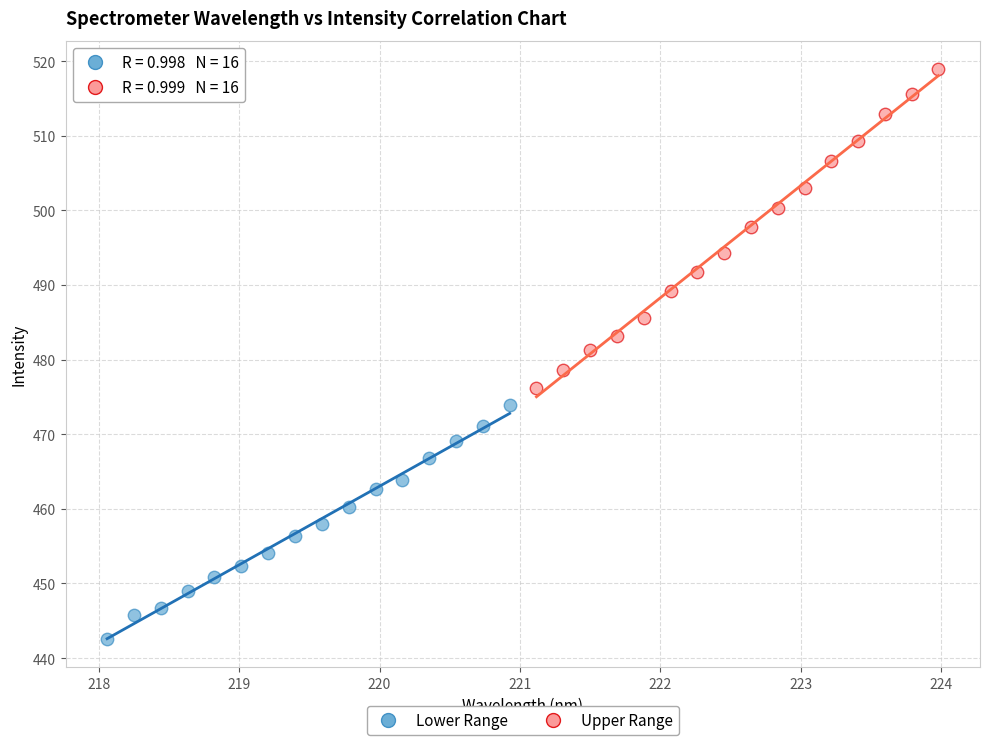

Which series reaches the maximum Y coordinate?

Upper Range